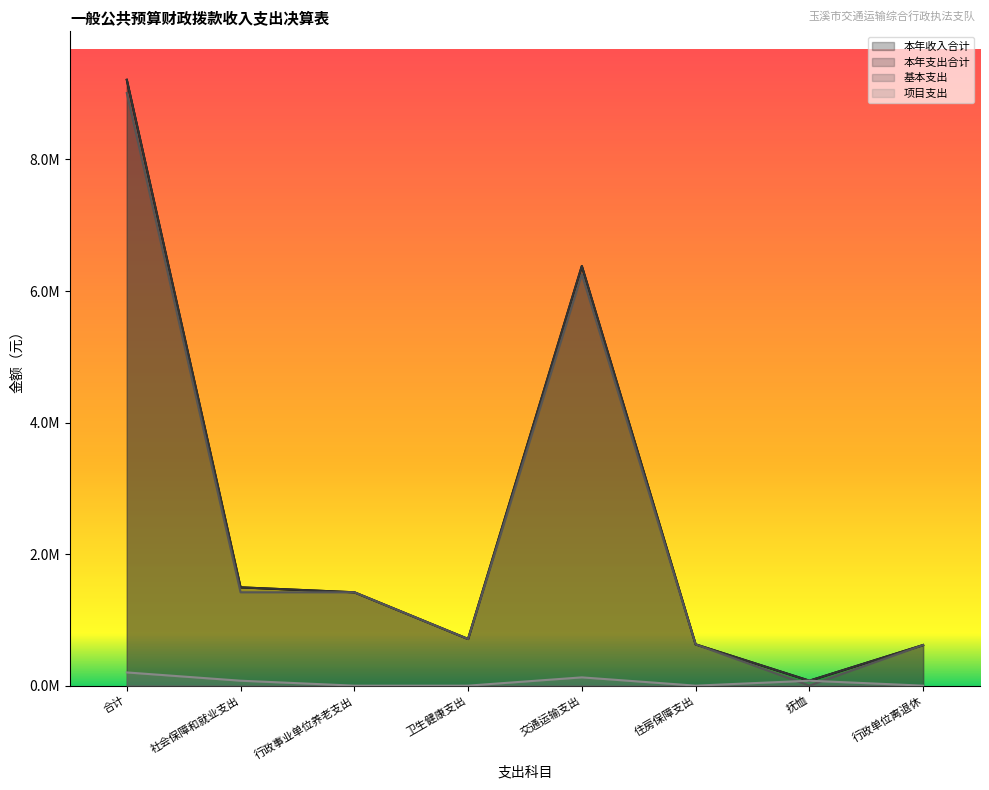

How many intersections are there between 项目支出 and 基本支出?

2